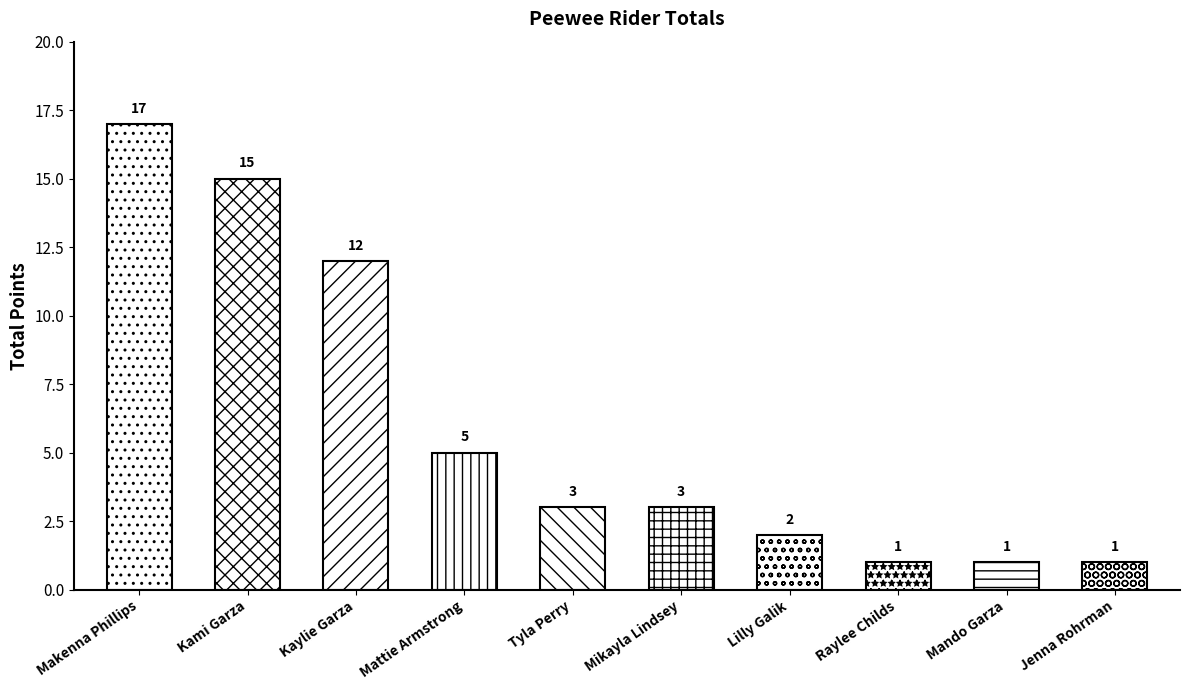

Reading left to right, what are all the values shown in this chart?

17	15	12	5	3	3	2	1	1	1